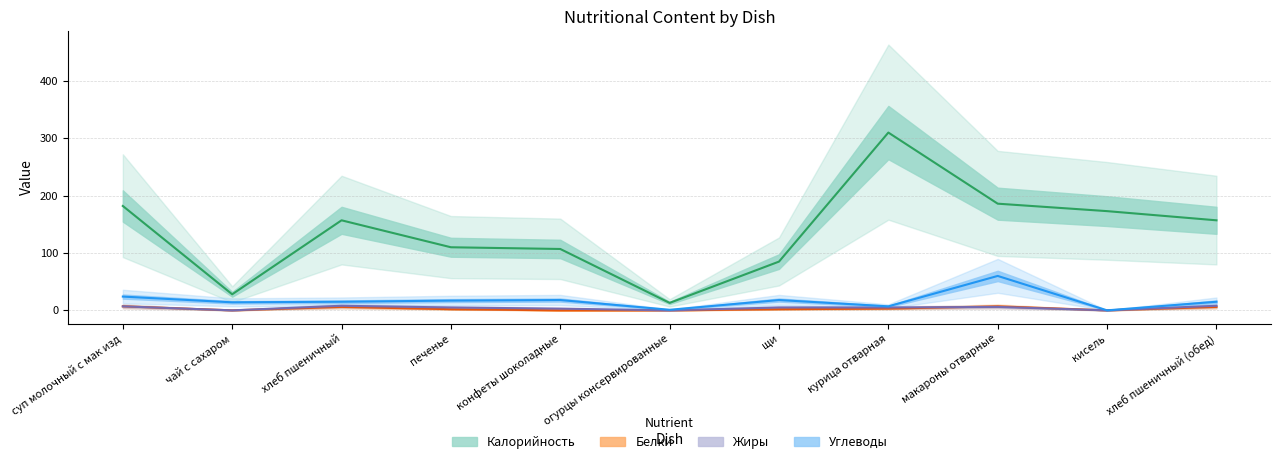

What are all the series names shown in the legend?

Калорийность, Белки, Жиры, Углеводы